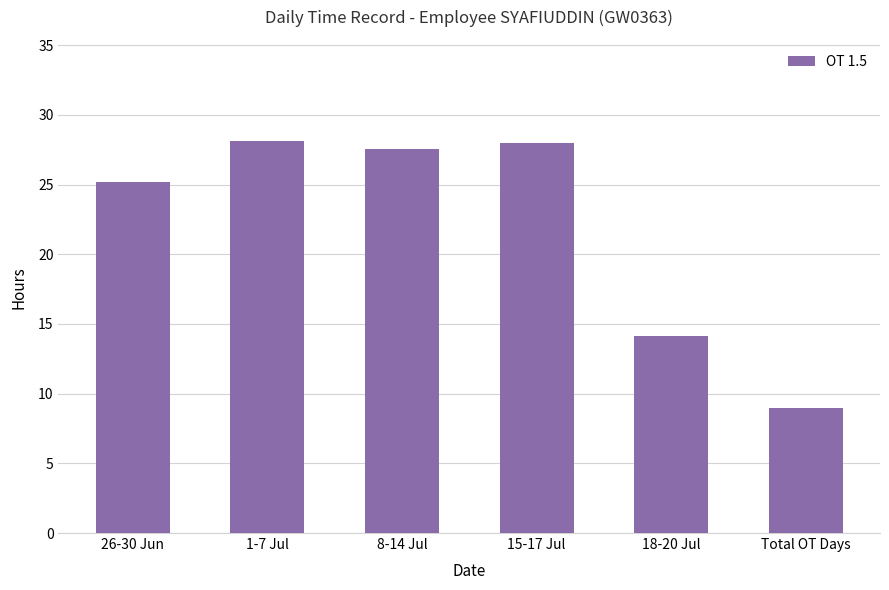

What value does the data have at Total OT Days?

9.0